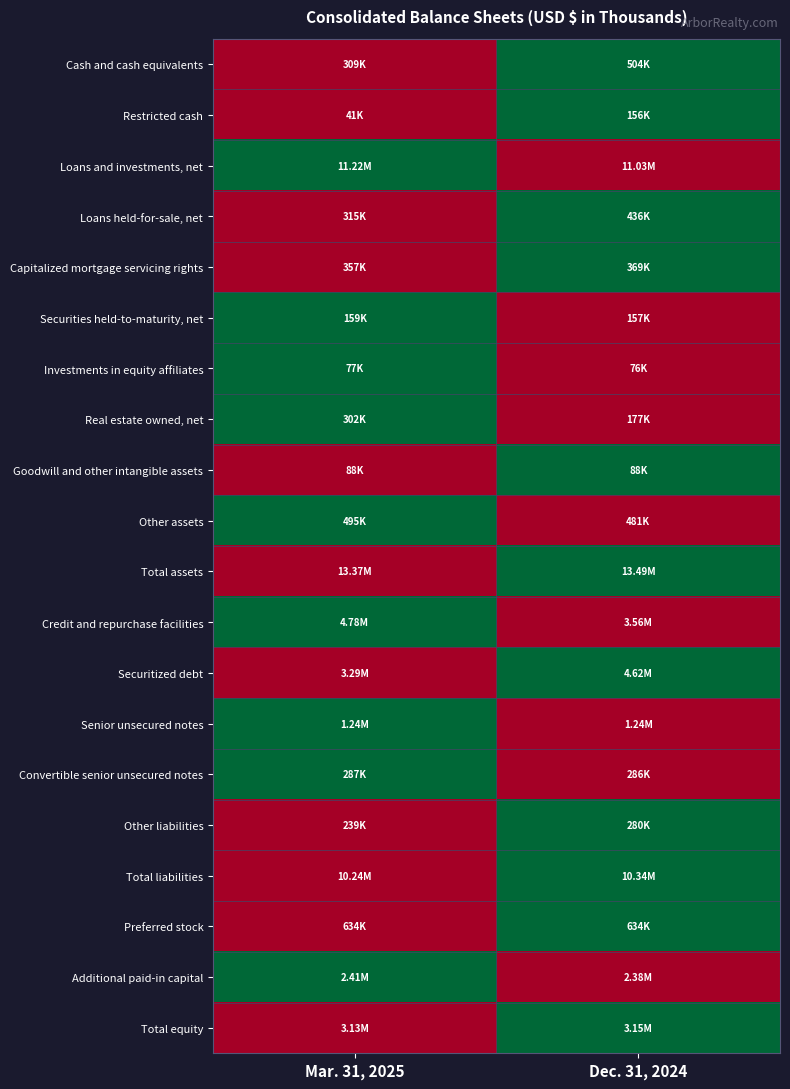

Reading left to right, transcribe all the data shown in this chart.

Cash and cash equivalents: Mar. 31, 2025=0.0	Dec. 31, 2024=1.0
Restricted cash: Mar. 31, 2025=0.0	Dec. 31, 2024=1.0
Loans and investments, net: Mar. 31, 2025=1.0	Dec. 31, 2024=0.0
Loans held-for-sale, net: Mar. 31, 2025=0.0	Dec. 31, 2024=1.0
Capitalized mortgage servicing rights: Mar. 31, 2025=0.0	Dec. 31, 2024=1.0
Securities held-to-maturity, net: Mar. 31, 2025=1.0	Dec. 31, 2024=0.0
Investments in equity affiliates: Mar. 31, 2025=1.0	Dec. 31, 2024=0.0
Real estate owned, net: Mar. 31, 2025=1.0	Dec. 31, 2024=0.0
Goodwill and other intangible assets: Mar. 31, 2025=0.0	Dec. 31, 2024=1.0
Other assets: Mar. 31, 2025=1.0	Dec. 31, 2024=0.0
Total assets: Mar. 31, 2025=0.0	Dec. 31, 2024=1.0
Credit and repurchase facilities: Mar. 31, 2025=1.0	Dec. 31, 2024=0.0
Securitized debt: Mar. 31, 2025=0.0	Dec. 31, 2024=1.0
Senior unsecured notes: Mar. 31, 2025=1.0	Dec. 31, 2024=0.0
Convertible senior unsecured notes: Mar. 31, 2025=1.0	Dec. 31, 2024=0.0
Other liabilities: Mar. 31, 2025=0.0	Dec. 31, 2024=1.0
Total liabilities: Mar. 31, 2025=0.0	Dec. 31, 2024=1.0
Preferred stock: Mar. 31, 2025=0.0	Dec. 31, 2024=1.0
Additional paid-in capital: Mar. 31, 2025=1.0	Dec. 31, 2024=0.0
Total equity: Mar. 31, 2025=0.0	Dec. 31, 2024=1.0